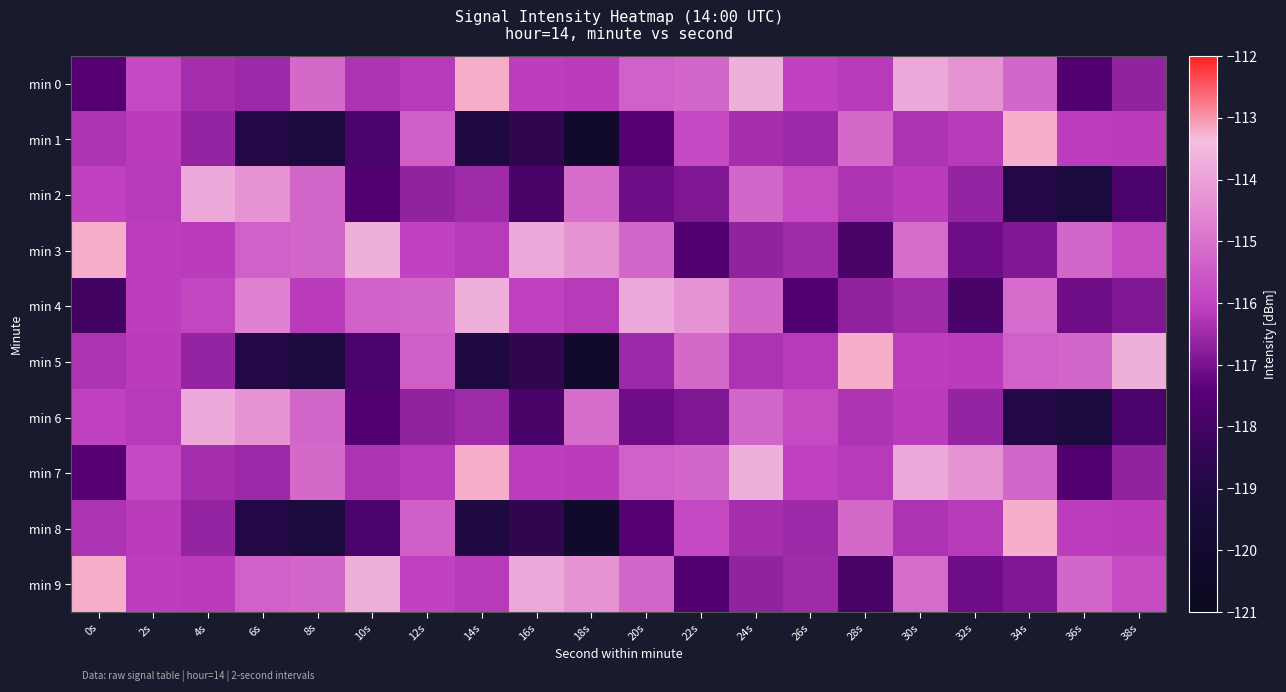

What is the total value across all series at 16s?

-1167.2